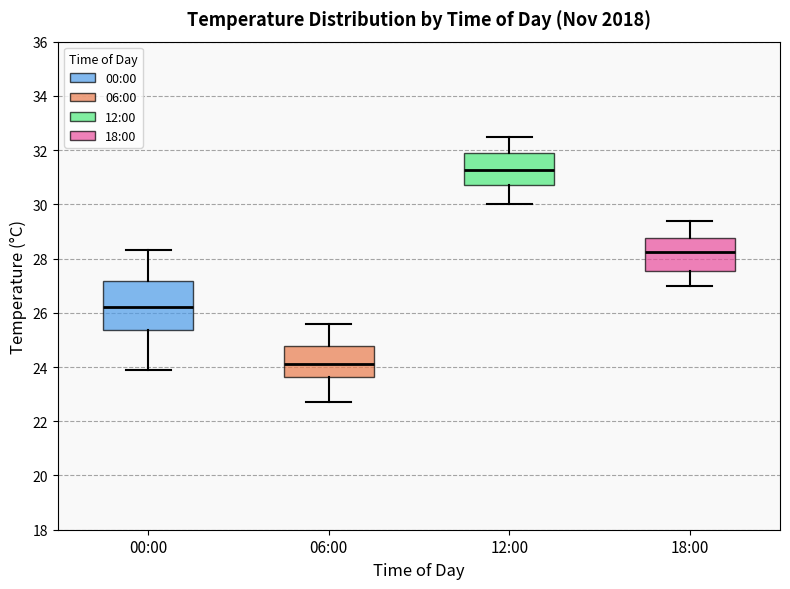

Reading left to right, read every box against the y-axis: the position of its median line, the range the box covers, and the ends of its whiskers. The values are not printed on the chart, so give them approximately, as read against the axis.

00:00: median 26.2, box 25.4 to 27.2, whiskers 24.0 to 28.4
06:00: median 24.2, box 23.6 to 24.8, whiskers 22.8 to 25.6
12:00: median 31.2, box 30.8 to 31.8, whiskers 30.0 to 32.6
18:00: median 28.2, box 27.6 to 28.8, whiskers 27.0 to 29.4